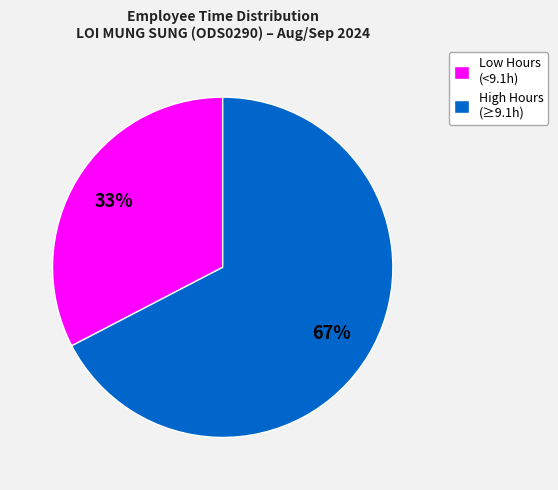

To the nearest percent, what is the average slice percentage?

50%